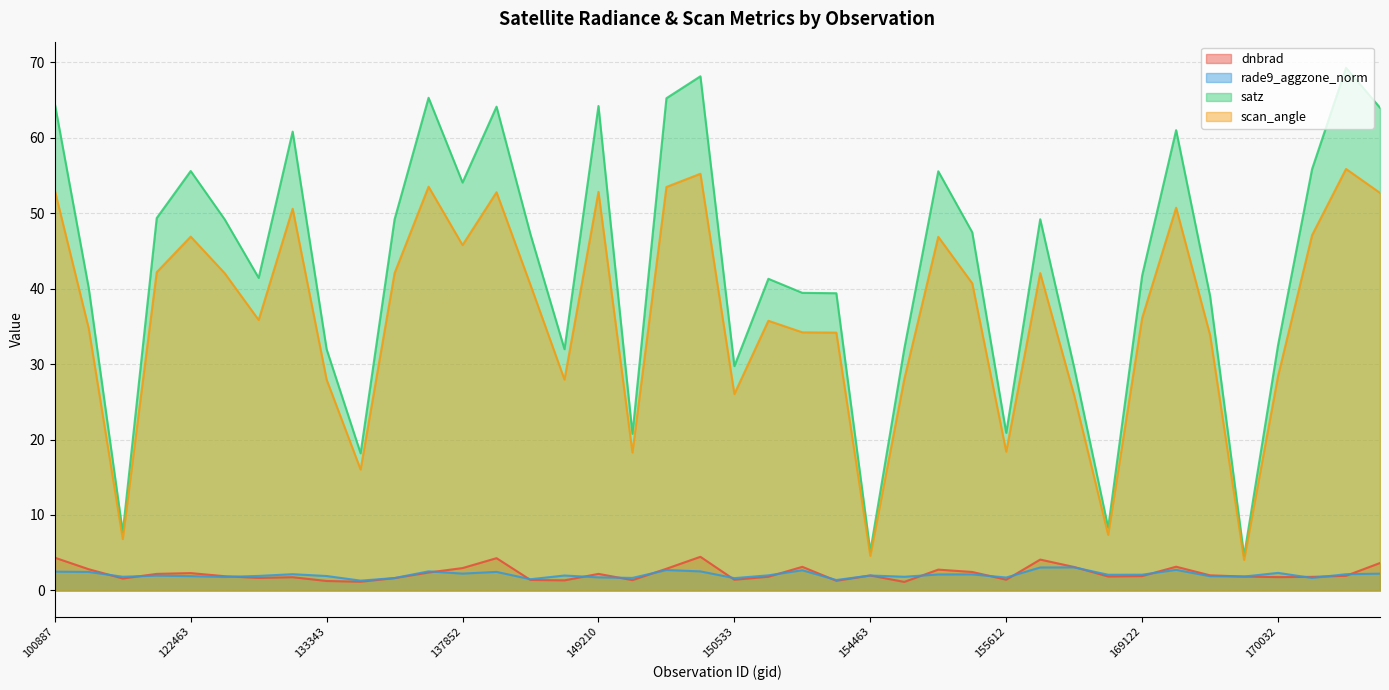

What is the total value across all series at 150533?

58.8